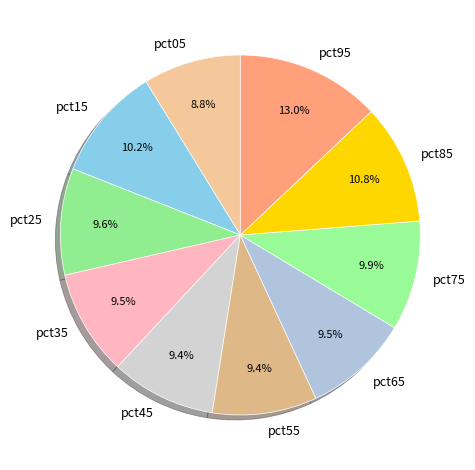

True or false: pct85 accounts for 11% of the total.

True